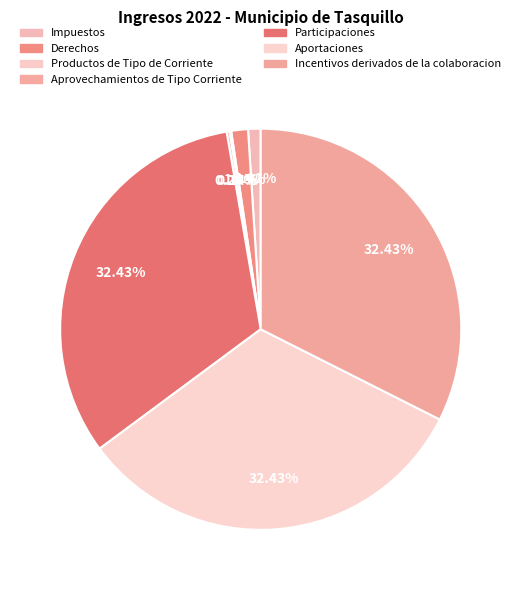

To the nearest percent, what is the difference between the largest and smallest slice percentages?

32%